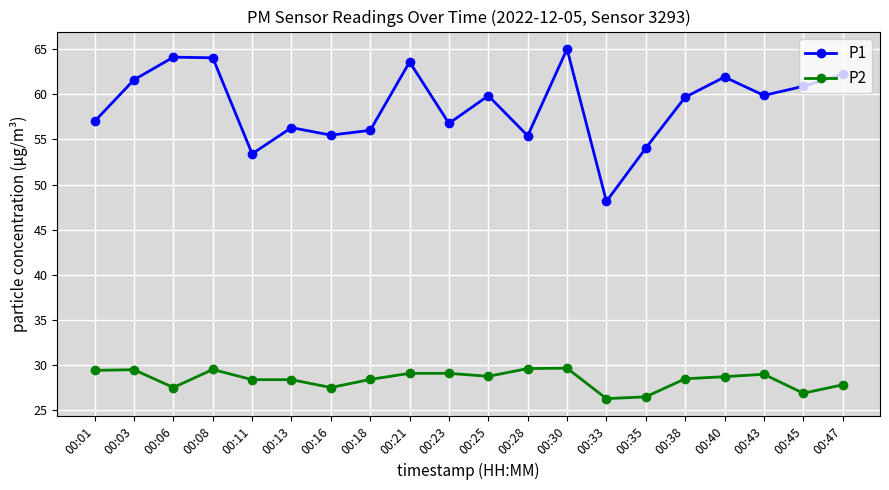

What is the difference between the maximum and second lowest values in the P2 series?

3.2